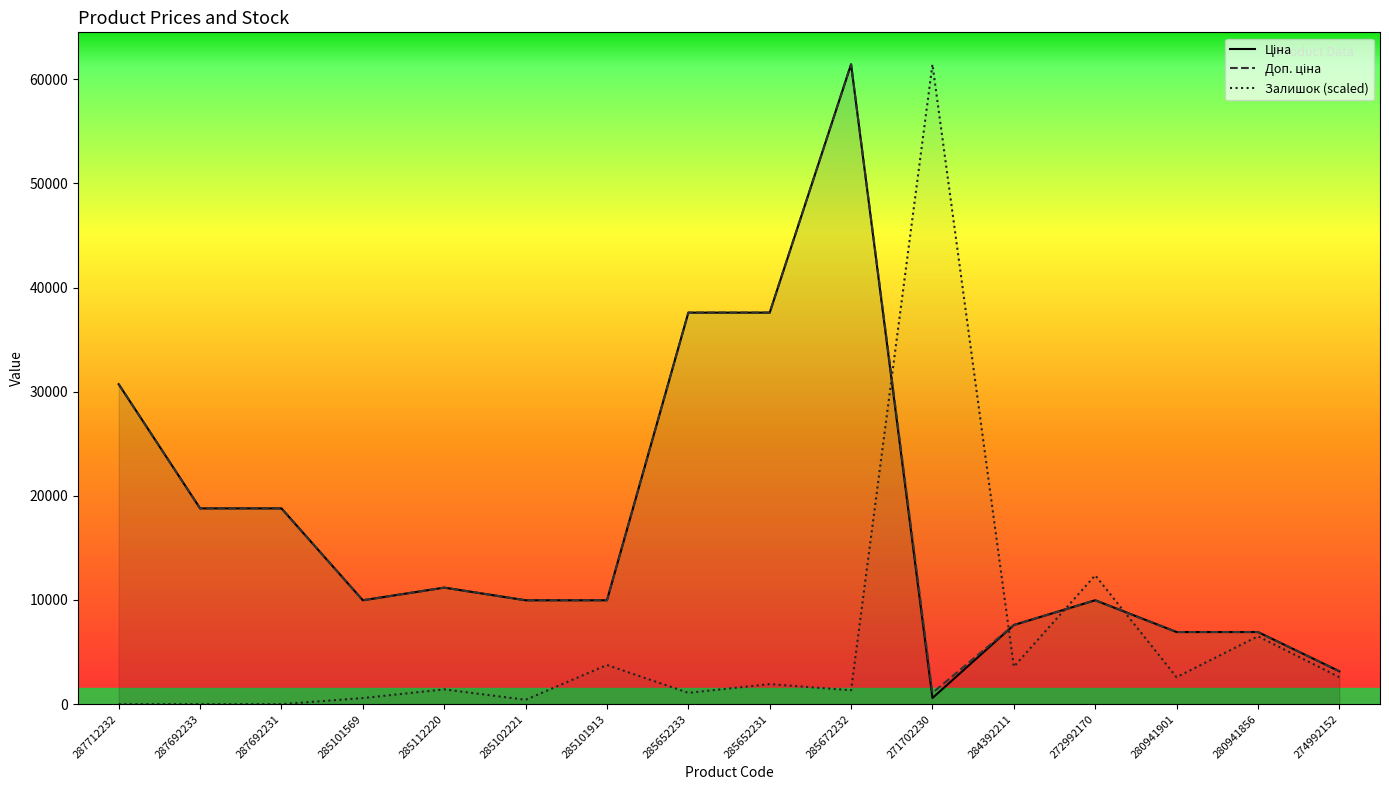

At which category does Доп. ціна reach its first local peak?

285112220